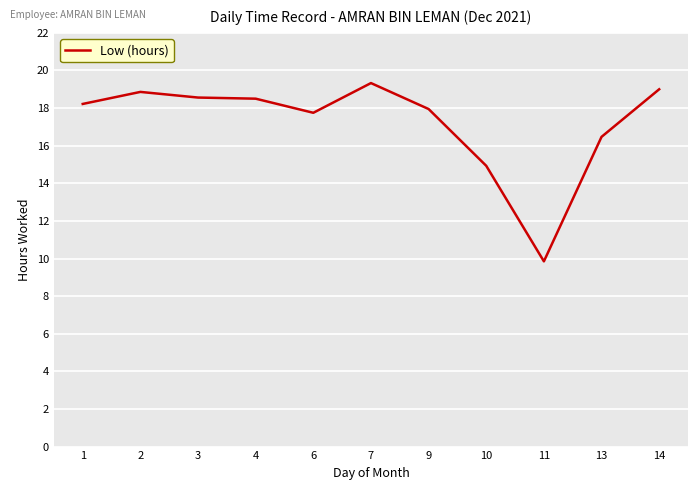

True or false: the data has more than 1 interior local peaks.

True